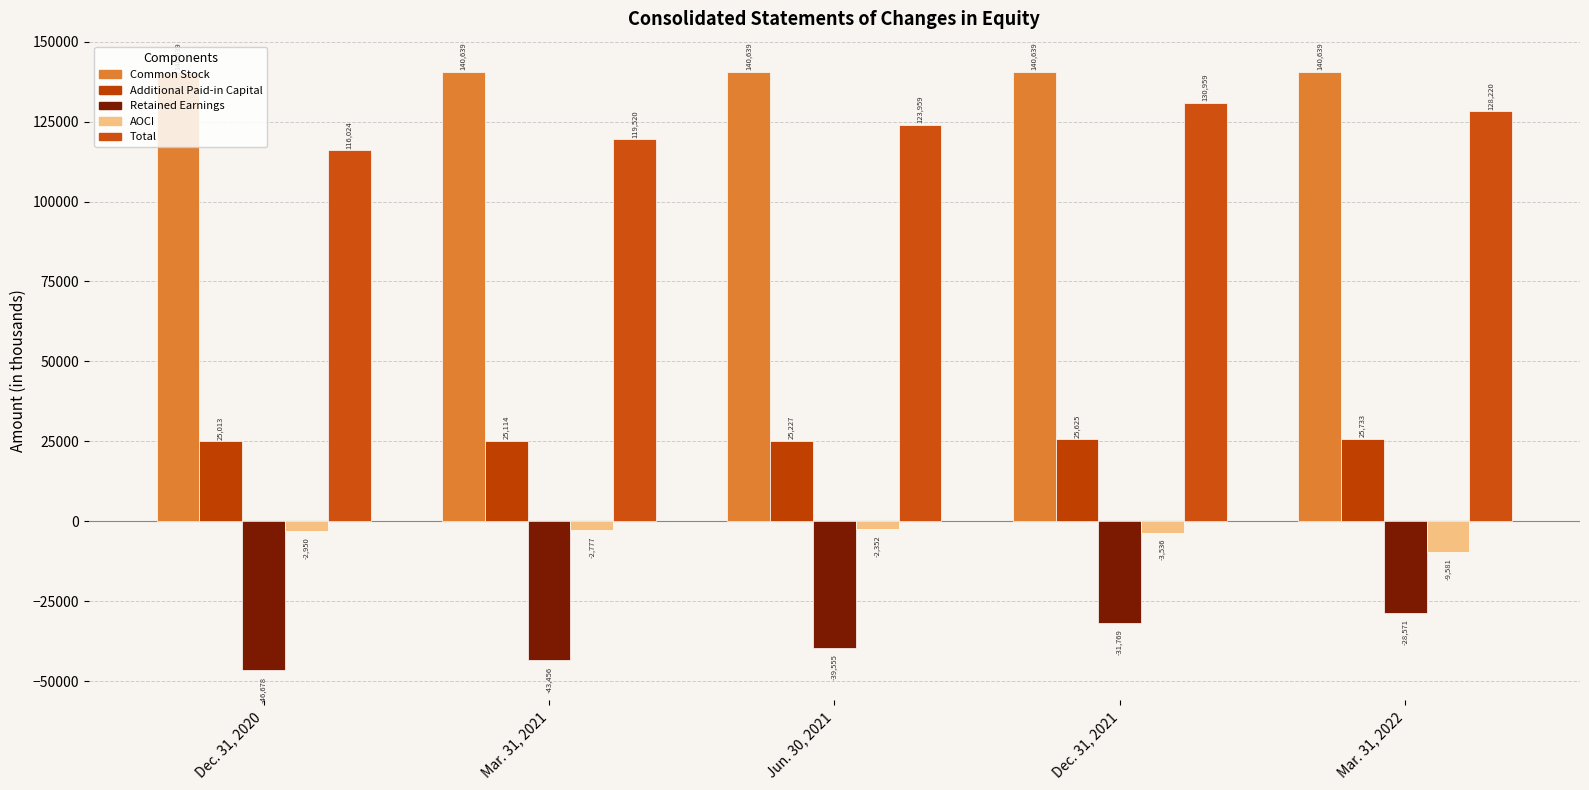

What is the approximate value of AOCI at Dec. 31, 2021, to the nearest 100?

-3500